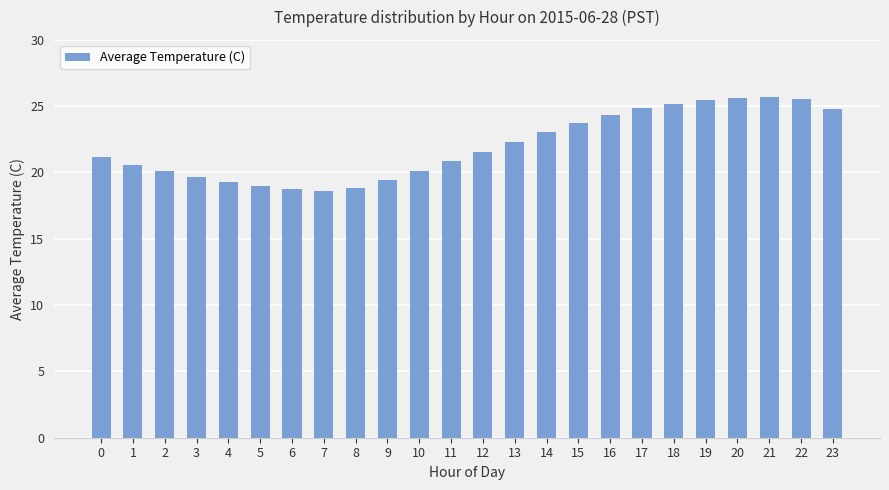

How many data points does each series have?

24